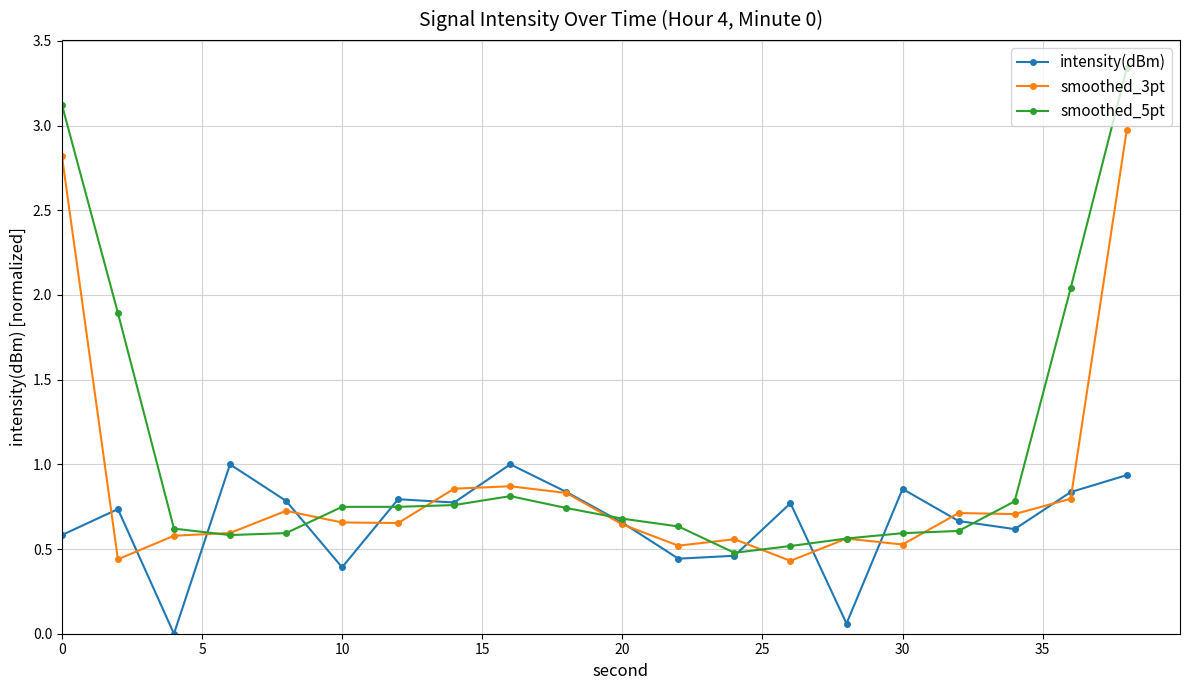

Which series has the widest spread of values?

smoothed_5pt